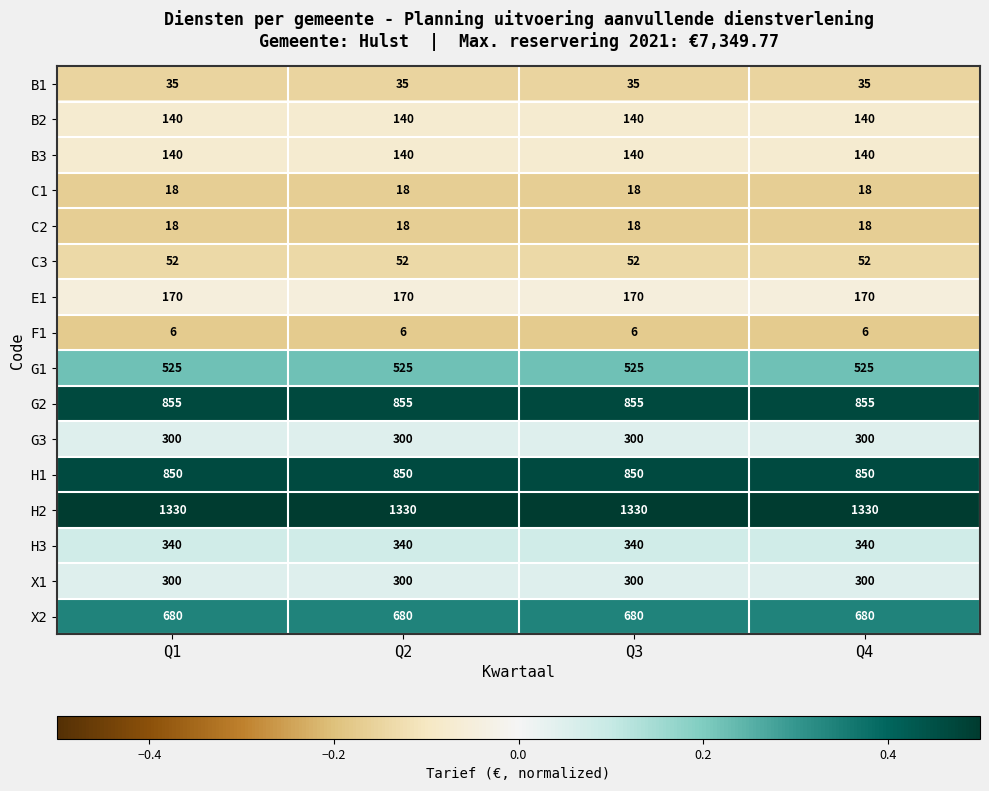

What is the minimum value shown in the chart?

6